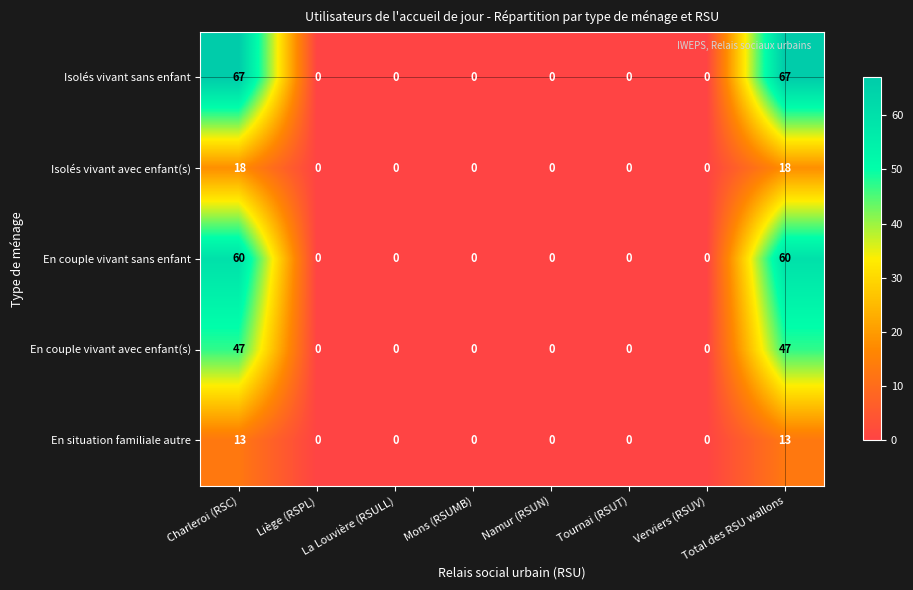

How many Isolés vivant sans enfant values are between 0 and 67?

8